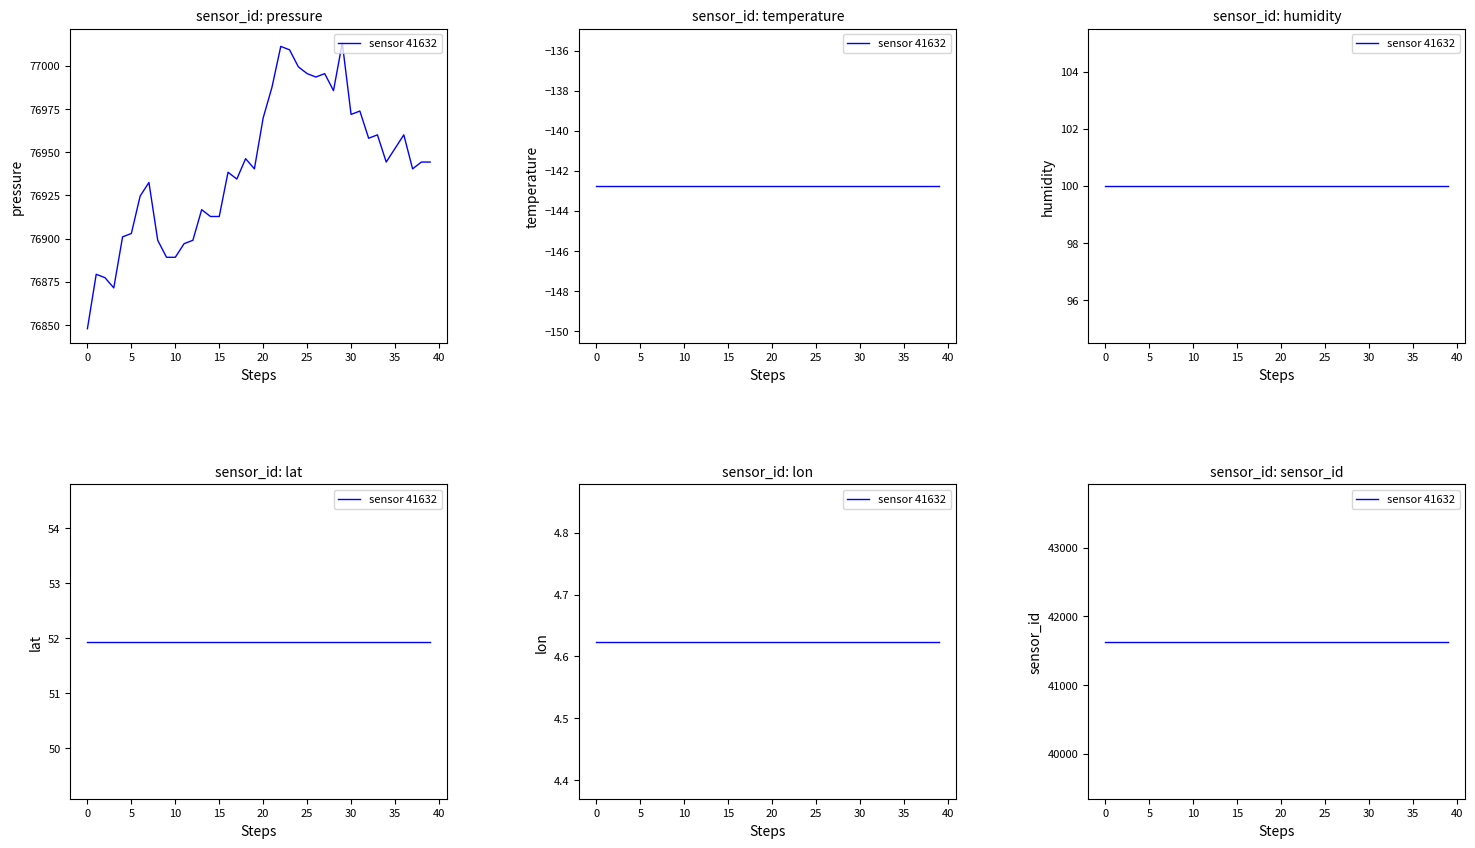

Reading right to left, extract all data points from this chart.

pressure: 2023-04-22T01:35:43=76944.3	2023-04-22T01:33:18=76944.3	2023-04-22T01:30:52=76940.4	2023-04-22T01:28:27=76960.1	2023-04-22T01:26:01=76952.2	2023-04-22T01:23:35=76944.3	2023-04-22T01:21:10=76960.1	2023-04-22T01:18:44=76958.1	2023-04-22T01:16:19=76973.8	2023-04-22T01:13:53=76971.9	2023-04-22T01:11:28=77013.2	2023-04-22T01:09:03=76985.7	2023-04-22T01:06:36=76995.5	2023-04-22T01:04:10=76993.5	2023-04-22T01:01:45=76995.5	2023-04-22T00:59:19=76999.4	2023-04-22T00:56:54=77009.3	2023-04-22T00:54:28=77011.2	2023-04-22T00:52:03=76987.6	2023-04-22T00:49:37=76969.9	2023-04-22T00:47:11=76940.4	2023-04-22T00:44:45=76946.3	2023-04-22T00:42:18=76934.5	2023-04-22T00:39:53=76938.4	2023-04-22T00:37:28=76912.8	2023-04-22T00:35:02=76912.8	2023-04-22T00:32:37=76916.8	2023-04-22T00:30:12=76899.0	2023-04-22T00:27:46=76897.1	2023-04-22T00:25:21=76889.2	2023-04-22T00:22:56=76889.2	2023-04-22T00:20:29=76899.0	2023-04-22T00:18:03=76932.5	2023-04-22T00:15:38=76924.6	2023-04-22T00:13:13=76903.0	2023-04-22T00:10:48=76901.0	2023-04-22T00:08:22=76871.5	2023-04-22T00:05:57=76877.4	2023-04-22T00:03:30=76879.3	2023-04-22T00:01:04=76847.8
temperature: 2023-04-22T01:35:43=-142.8	2023-04-22T01:33:18=-142.8	2023-04-22T01:30:52=-142.8	2023-04-22T01:28:27=-142.8	2023-04-22T01:26:01=-142.8	2023-04-22T01:23:35=-142.8	2023-04-22T01:21:10=-142.8	2023-04-22T01:18:44=-142.8	2023-04-22T01:16:19=-142.8	2023-04-22T01:13:53=-142.8	2023-04-22T01:11:28=-142.8	2023-04-22T01:09:03=-142.8	2023-04-22T01:06:36=-142.8	2023-04-22T01:04:10=-142.8	2023-04-22T01:01:45=-142.8	2023-04-22T00:59:19=-142.8	2023-04-22T00:56:54=-142.8	2023-04-22T00:54:28=-142.8	2023-04-22T00:52:03=-142.8	2023-04-22T00:49:37=-142.8	2023-04-22T00:47:11=-142.8	2023-04-22T00:44:45=-142.8	2023-04-22T00:42:18=-142.8	2023-04-22T00:39:53=-142.8	2023-04-22T00:37:28=-142.8	2023-04-22T00:35:02=-142.8	2023-04-22T00:32:37=-142.8	2023-04-22T00:30:12=-142.8	2023-04-22T00:27:46=-142.8	2023-04-22T00:25:21=-142.8	2023-04-22T00:22:56=-142.8	2023-04-22T00:20:29=-142.8	2023-04-22T00:18:03=-142.8	2023-04-22T00:15:38=-142.8	2023-04-22T00:13:13=-142.8	2023-04-22T00:10:48=-142.8	2023-04-22T00:08:22=-142.8	2023-04-22T00:05:57=-142.8	2023-04-22T00:03:30=-142.8	2023-04-22T00:01:04=-142.8
humidity: 2023-04-22T01:35:43=100.0	2023-04-22T01:33:18=100.0	2023-04-22T01:30:52=100.0	2023-04-22T01:28:27=100.0	2023-04-22T01:26:01=100.0	2023-04-22T01:23:35=100.0	2023-04-22T01:21:10=100.0	2023-04-22T01:18:44=100.0	2023-04-22T01:16:19=100.0	2023-04-22T01:13:53=100.0	2023-04-22T01:11:28=100.0	2023-04-22T01:09:03=100.0	2023-04-22T01:06:36=100.0	2023-04-22T01:04:10=100.0	2023-04-22T01:01:45=100.0	2023-04-22T00:59:19=100.0	2023-04-22T00:56:54=100.0	2023-04-22T00:54:28=100.0	2023-04-22T00:52:03=100.0	2023-04-22T00:49:37=100.0	2023-04-22T00:47:11=100.0	2023-04-22T00:44:45=100.0	2023-04-22T00:42:18=100.0	2023-04-22T00:39:53=100.0	2023-04-22T00:37:28=100.0	2023-04-22T00:35:02=100.0	2023-04-22T00:32:37=100.0	2023-04-22T00:30:12=100.0	2023-04-22T00:27:46=100.0	2023-04-22T00:25:21=100.0	2023-04-22T00:22:56=100.0	2023-04-22T00:20:29=100.0	2023-04-22T00:18:03=100.0	2023-04-22T00:15:38=100.0	2023-04-22T00:13:13=100.0	2023-04-22T00:10:48=100.0	2023-04-22T00:08:22=100.0	2023-04-22T00:05:57=100.0	2023-04-22T00:03:30=100.0	2023-04-22T00:01:04=100.0
lat: 2023-04-22T01:35:43=51.9	2023-04-22T01:33:18=51.9	2023-04-22T01:30:52=51.9	2023-04-22T01:28:27=51.9	2023-04-22T01:26:01=51.9	2023-04-22T01:23:35=51.9	2023-04-22T01:21:10=51.9	2023-04-22T01:18:44=51.9	2023-04-22T01:16:19=51.9	2023-04-22T01:13:53=51.9	2023-04-22T01:11:28=51.9	2023-04-22T01:09:03=51.9	2023-04-22T01:06:36=51.9	2023-04-22T01:04:10=51.9	2023-04-22T01:01:45=51.9	2023-04-22T00:59:19=51.9	2023-04-22T00:56:54=51.9	2023-04-22T00:54:28=51.9	2023-04-22T00:52:03=51.9	2023-04-22T00:49:37=51.9	2023-04-22T00:47:11=51.9	2023-04-22T00:44:45=51.9	2023-04-22T00:42:18=51.9	2023-04-22T00:39:53=51.9	2023-04-22T00:37:28=51.9	2023-04-22T00:35:02=51.9	2023-04-22T00:32:37=51.9	2023-04-22T00:30:12=51.9	2023-04-22T00:27:46=51.9	2023-04-22T00:25:21=51.9	2023-04-22T00:22:56=51.9	2023-04-22T00:20:29=51.9	2023-04-22T00:18:03=51.9	2023-04-22T00:15:38=51.9	2023-04-22T00:13:13=51.9	2023-04-22T00:10:48=51.9	2023-04-22T00:08:22=51.9	2023-04-22T00:05:57=51.9	2023-04-22T00:03:30=51.9	2023-04-22T00:01:04=51.9
lon: 2023-04-22T01:35:43=4.6	2023-04-22T01:33:18=4.6	2023-04-22T01:30:52=4.6	2023-04-22T01:28:27=4.6	2023-04-22T01:26:01=4.6	2023-04-22T01:23:35=4.6	2023-04-22T01:21:10=4.6	2023-04-22T01:18:44=4.6	2023-04-22T01:16:19=4.6	2023-04-22T01:13:53=4.6	2023-04-22T01:11:28=4.6	2023-04-22T01:09:03=4.6	2023-04-22T01:06:36=4.6	2023-04-22T01:04:10=4.6	2023-04-22T01:01:45=4.6	2023-04-22T00:59:19=4.6	2023-04-22T00:56:54=4.6	2023-04-22T00:54:28=4.6	2023-04-22T00:52:03=4.6	2023-04-22T00:49:37=4.6	2023-04-22T00:47:11=4.6	2023-04-22T00:44:45=4.6	2023-04-22T00:42:18=4.6	2023-04-22T00:39:53=4.6	2023-04-22T00:37:28=4.6	2023-04-22T00:35:02=4.6	2023-04-22T00:32:37=4.6	2023-04-22T00:30:12=4.6	2023-04-22T00:27:46=4.6	2023-04-22T00:25:21=4.6	2023-04-22T00:22:56=4.6	2023-04-22T00:20:29=4.6	2023-04-22T00:18:03=4.6	2023-04-22T00:15:38=4.6	2023-04-22T00:13:13=4.6	2023-04-22T00:10:48=4.6	2023-04-22T00:08:22=4.6	2023-04-22T00:05:57=4.6	2023-04-22T00:03:30=4.6	2023-04-22T00:01:04=4.6
sensor_id: 2023-04-22T01:35:43=41632.0	2023-04-22T01:33:18=41632.0	2023-04-22T01:30:52=41632.0	2023-04-22T01:28:27=41632.0	2023-04-22T01:26:01=41632.0	2023-04-22T01:23:35=41632.0	2023-04-22T01:21:10=41632.0	2023-04-22T01:18:44=41632.0	2023-04-22T01:16:19=41632.0	2023-04-22T01:13:53=41632.0	2023-04-22T01:11:28=41632.0	2023-04-22T01:09:03=41632.0	2023-04-22T01:06:36=41632.0	2023-04-22T01:04:10=41632.0	2023-04-22T01:01:45=41632.0	2023-04-22T00:59:19=41632.0	2023-04-22T00:56:54=41632.0	2023-04-22T00:54:28=41632.0	2023-04-22T00:52:03=41632.0	2023-04-22T00:49:37=41632.0	2023-04-22T00:47:11=41632.0	2023-04-22T00:44:45=41632.0	2023-04-22T00:42:18=41632.0	2023-04-22T00:39:53=41632.0	2023-04-22T00:37:28=41632.0	2023-04-22T00:35:02=41632.0	2023-04-22T00:32:37=41632.0	2023-04-22T00:30:12=41632.0	2023-04-22T00:27:46=41632.0	2023-04-22T00:25:21=41632.0	2023-04-22T00:22:56=41632.0	2023-04-22T00:20:29=41632.0	2023-04-22T00:18:03=41632.0	2023-04-22T00:15:38=41632.0	2023-04-22T00:13:13=41632.0	2023-04-22T00:10:48=41632.0	2023-04-22T00:08:22=41632.0	2023-04-22T00:05:57=41632.0	2023-04-22T00:03:30=41632.0	2023-04-22T00:01:04=41632.0